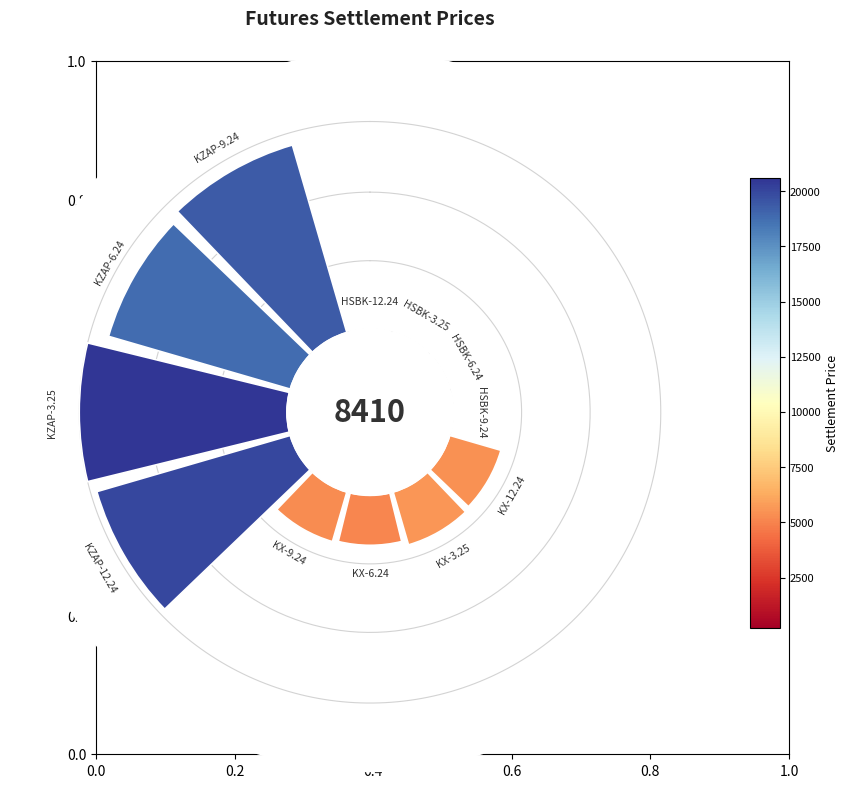

Is it true that 8 is 28% of the pie?

False